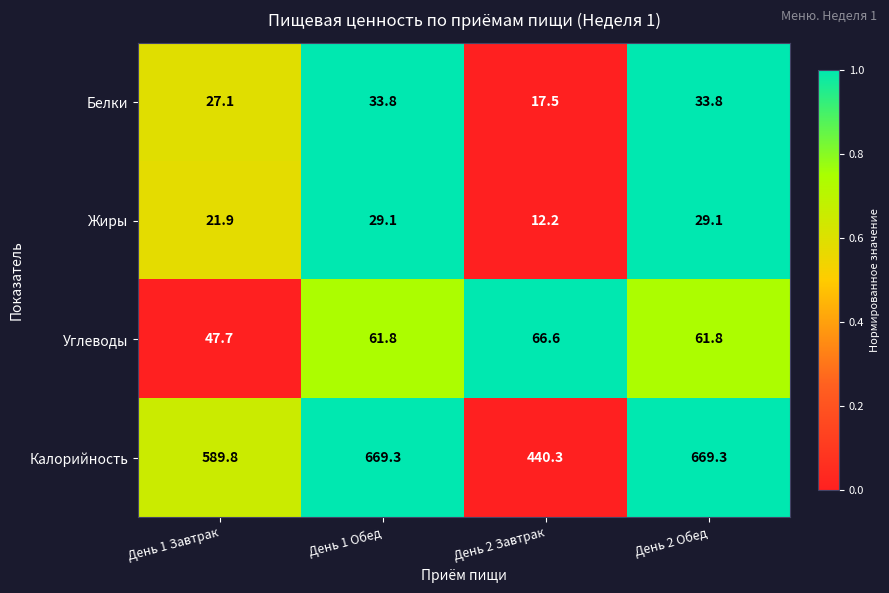

What is the spread (max minus min) of values at День 2 Завтрак?

428.1